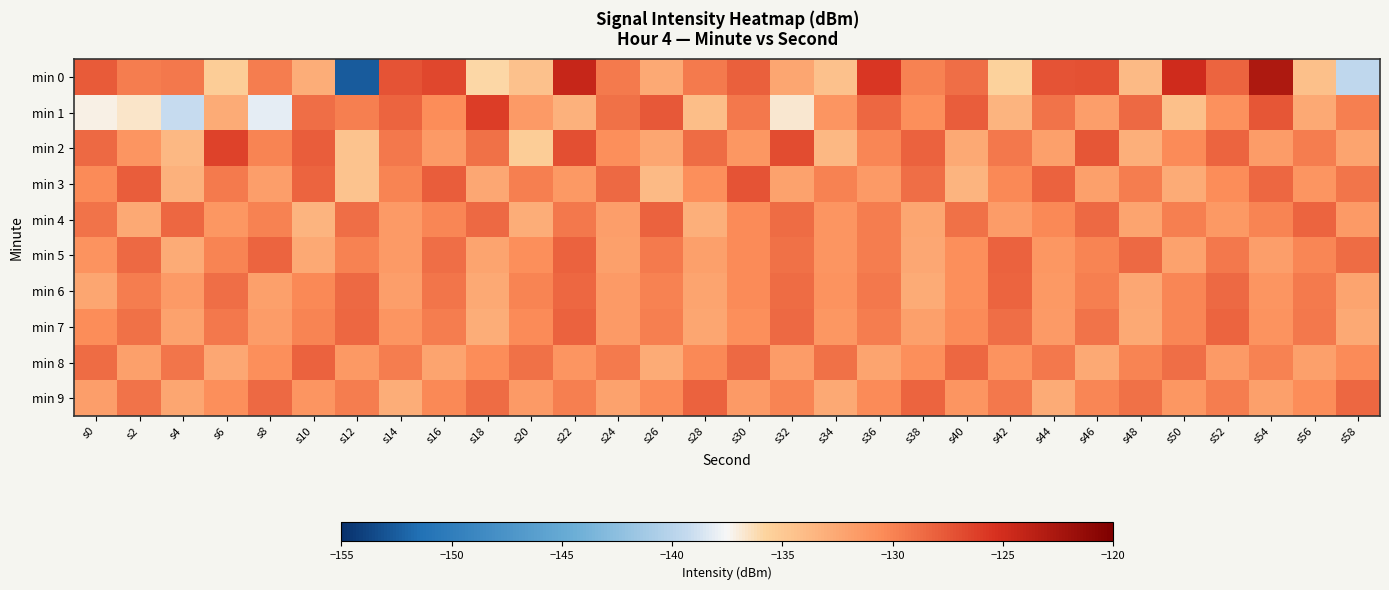

What is the difference between the highest and lowest values at s16?

5.6